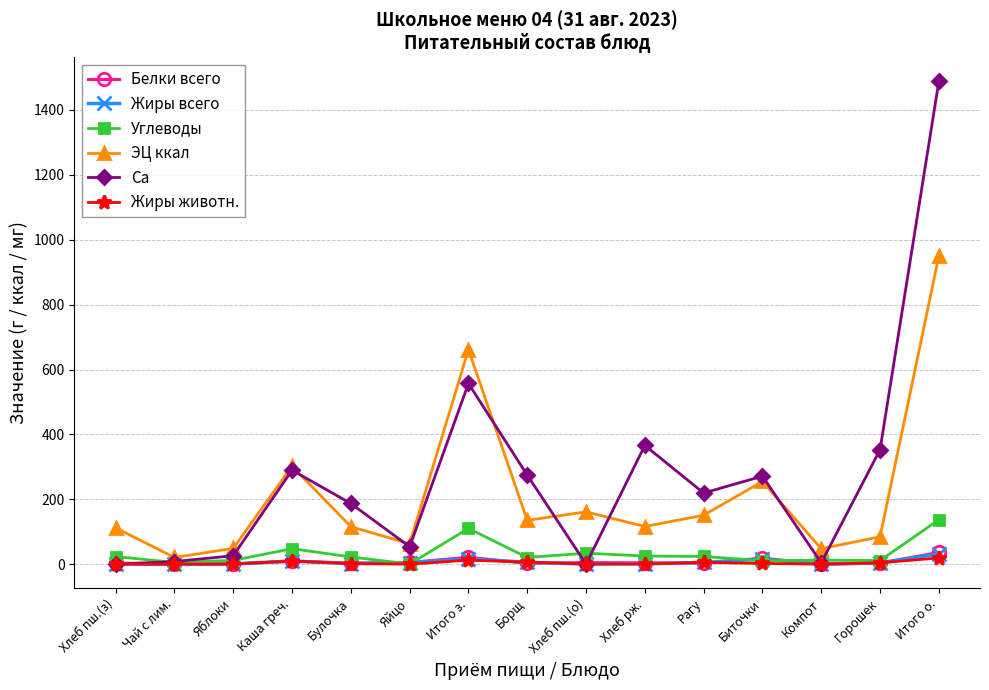

True or false: ЭЦ ккал has more than 1 interior local peaks.

True